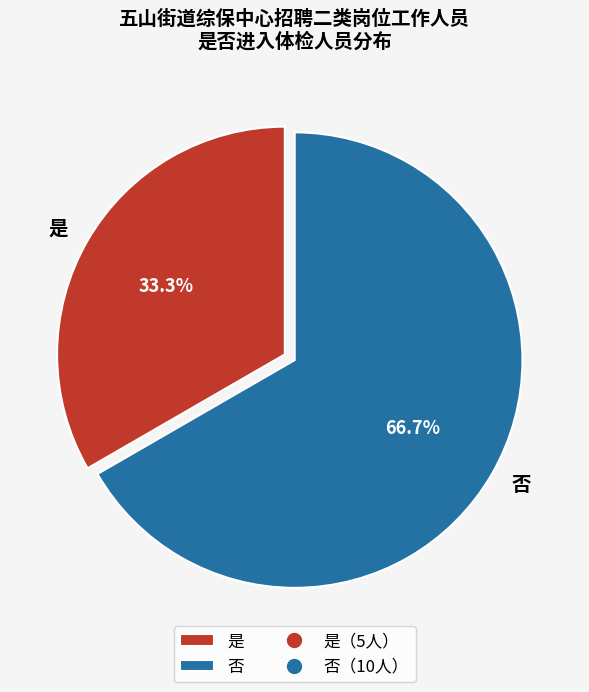

To the nearest percent, what is the combined percentage of 否 and 是?

100%